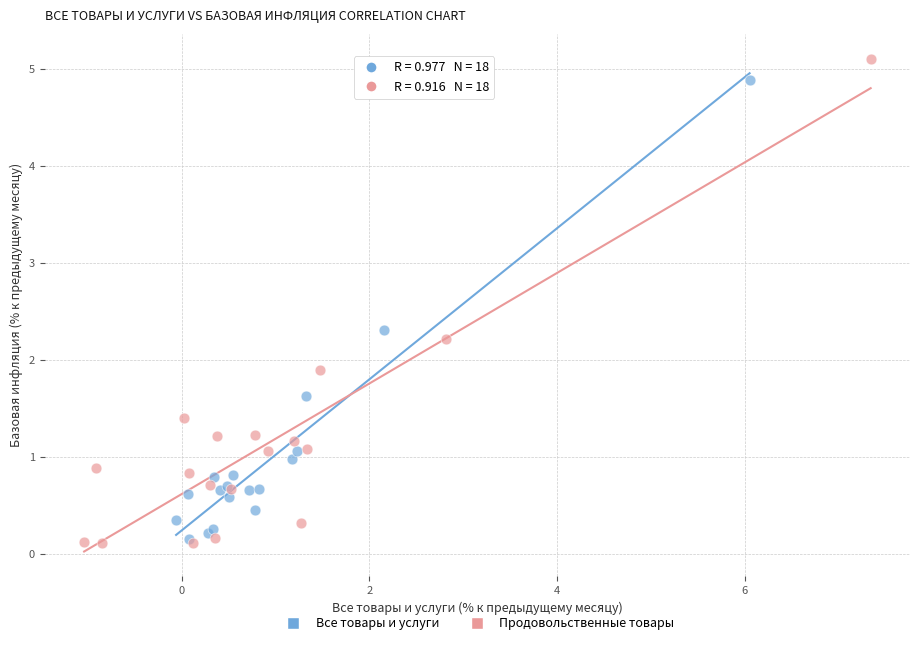

Which series reaches the maximum Y coordinate?

Продовольственные товары